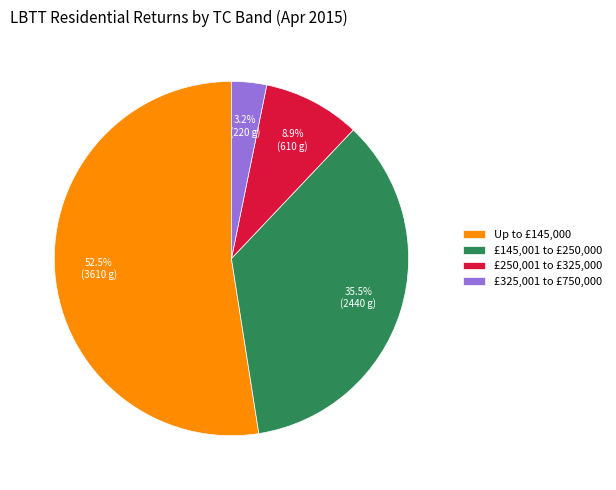

What is the smallest slice in the pie chart?

£325,001 to £750,000